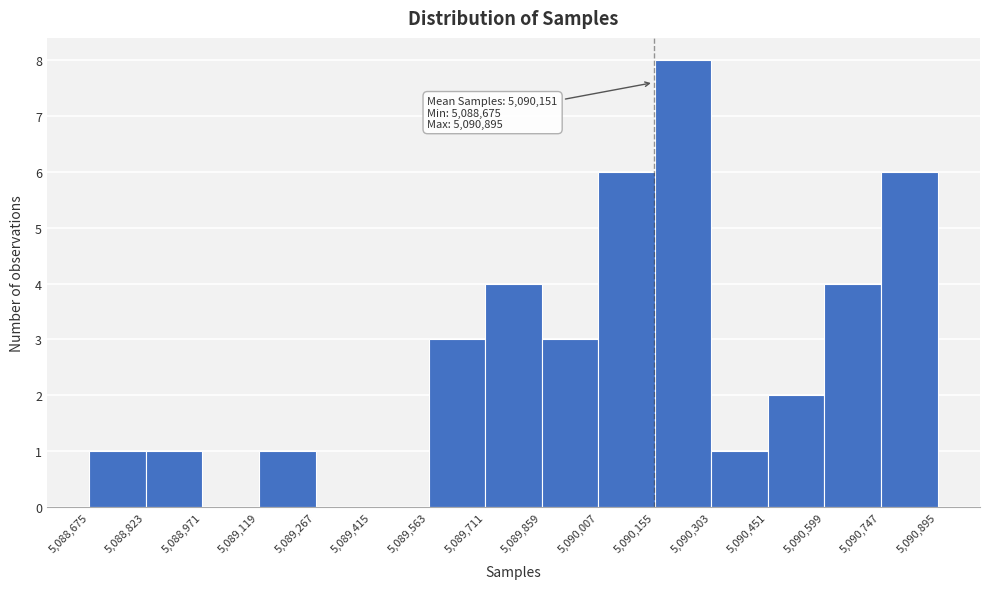

Over which range of the x-axis is the bar tallest?

5,090,155 to 5,090,303